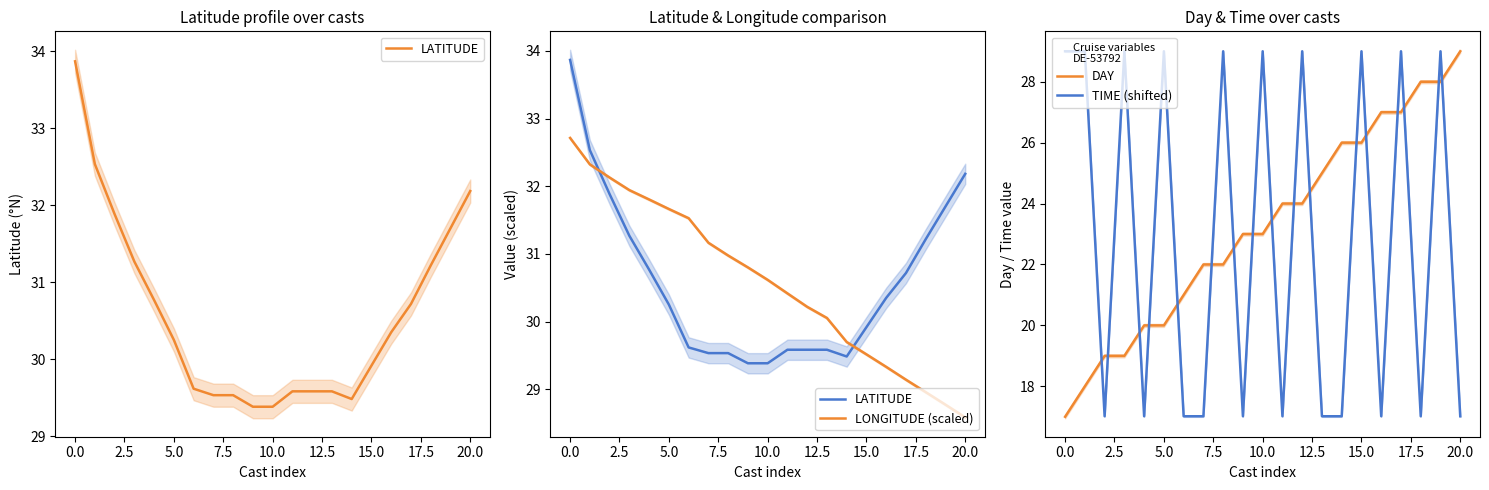

List the series in order of their peak value, lowest first.

DAY, TIME (shifted), LONGITUDE (scaled), LATITUDE